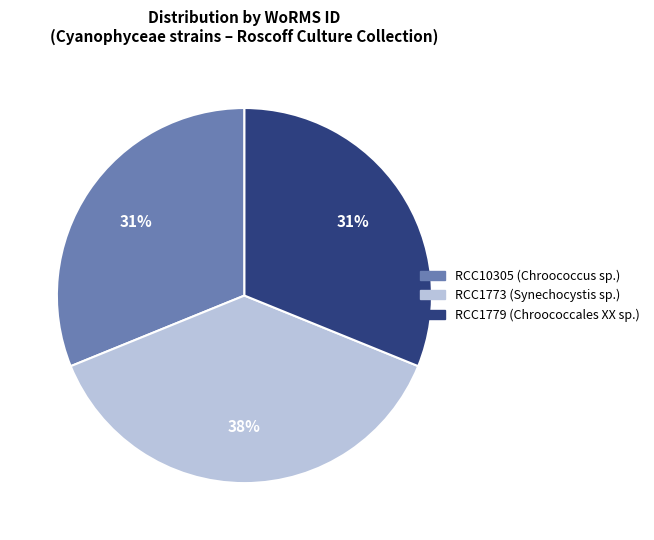

What is the largest slice in the pie chart?

RCC1773